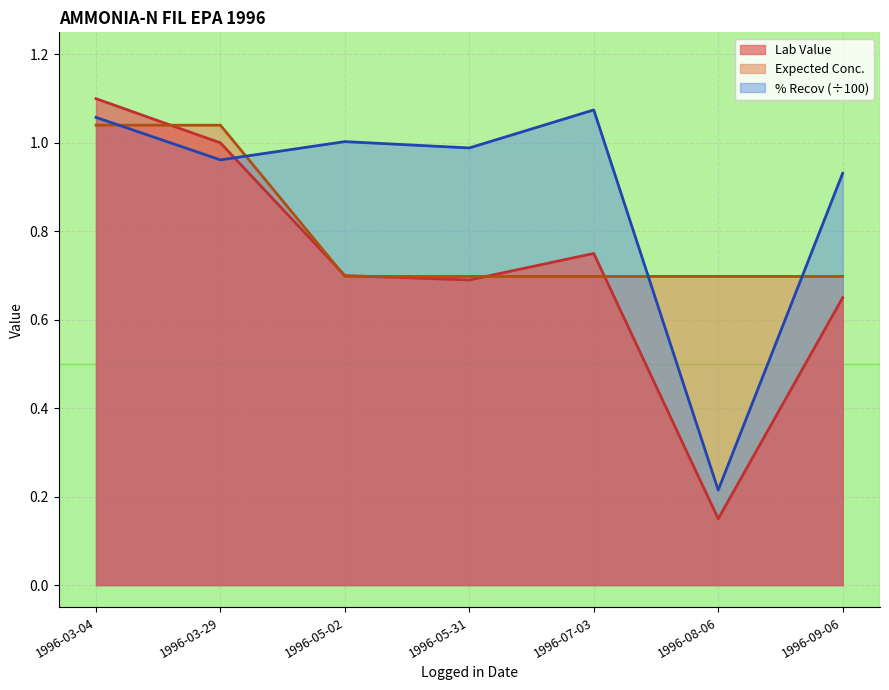

The Expected Conc. series shows 1.0 at 1996-03-04. True or false?

True